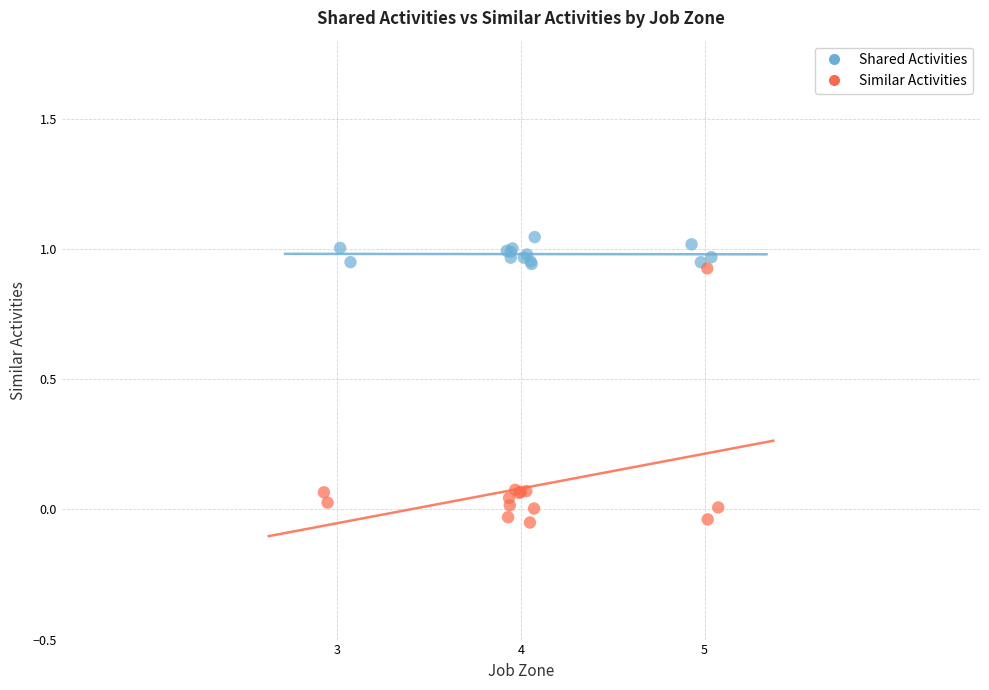

Which series reaches the minimum Y coordinate?

Similar Activities